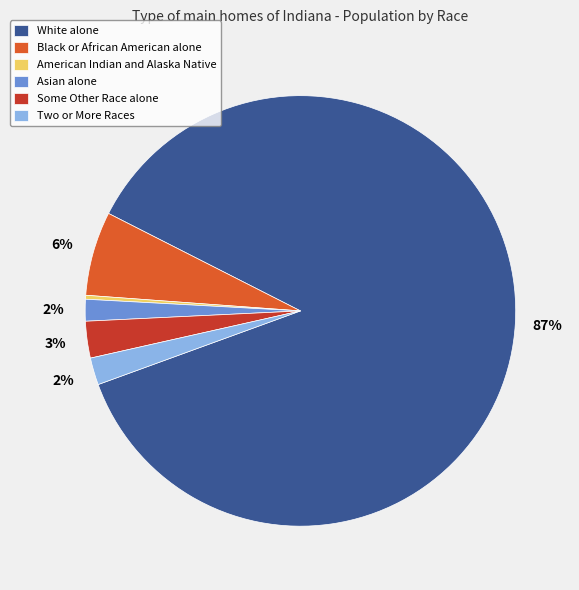

Which slice is the smallest?

American Indian and Alaska Native